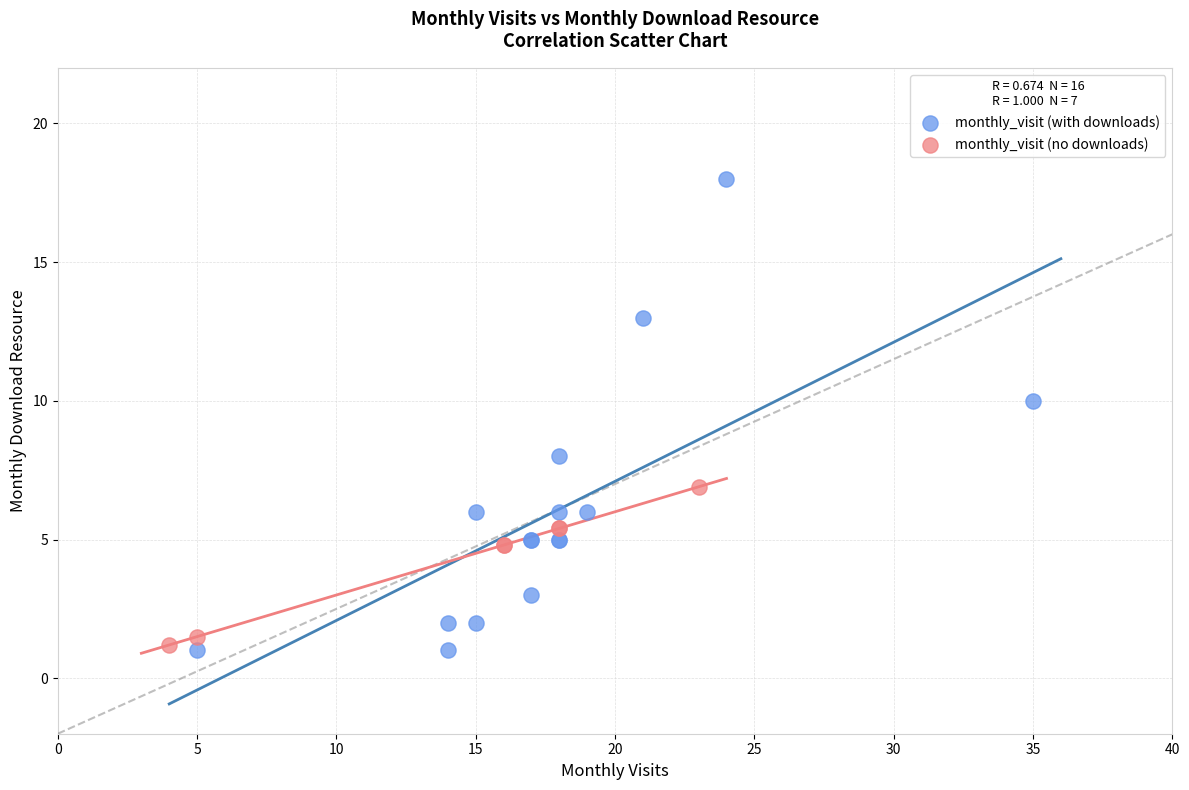

Which series has the largest Y range (max minus min)?

monthly_visit (with downloads)